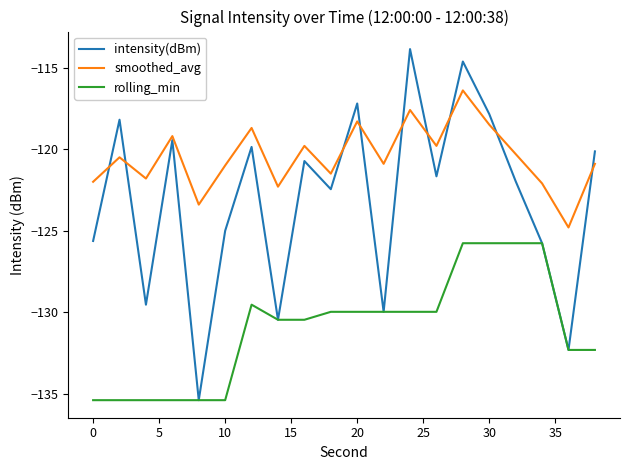

Rank the series by their maximum value, from highest to lowest.

intensity(dBm), smoothed_avg, rolling_min